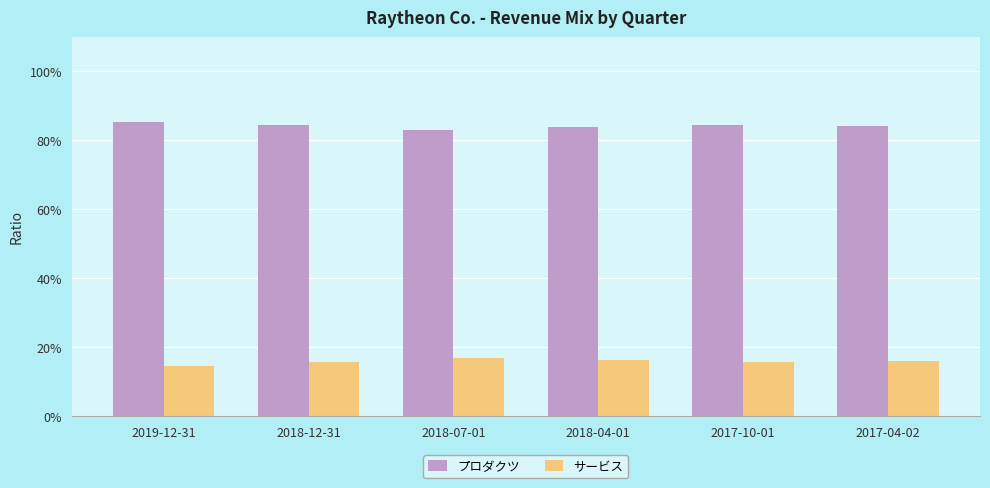

Reading left to right, transcribe all the data shown in this chart.

プロダクツ: 0.9	0.8	0.8	0.8	0.8	0.8
サービス: 0.1	0.2	0.2	0.2	0.2	0.2